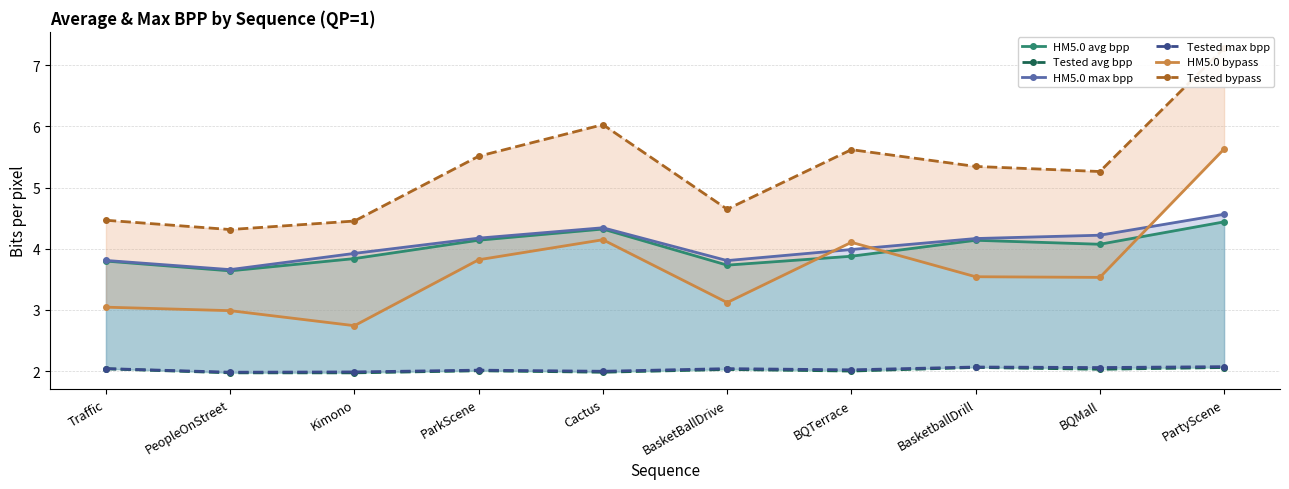

What are all the series names shown in the legend?

HM5.0 avg bpp, Tested avg bpp, HM5.0 max bpp, Tested max bpp, HM5.0 bypass, Tested bypass